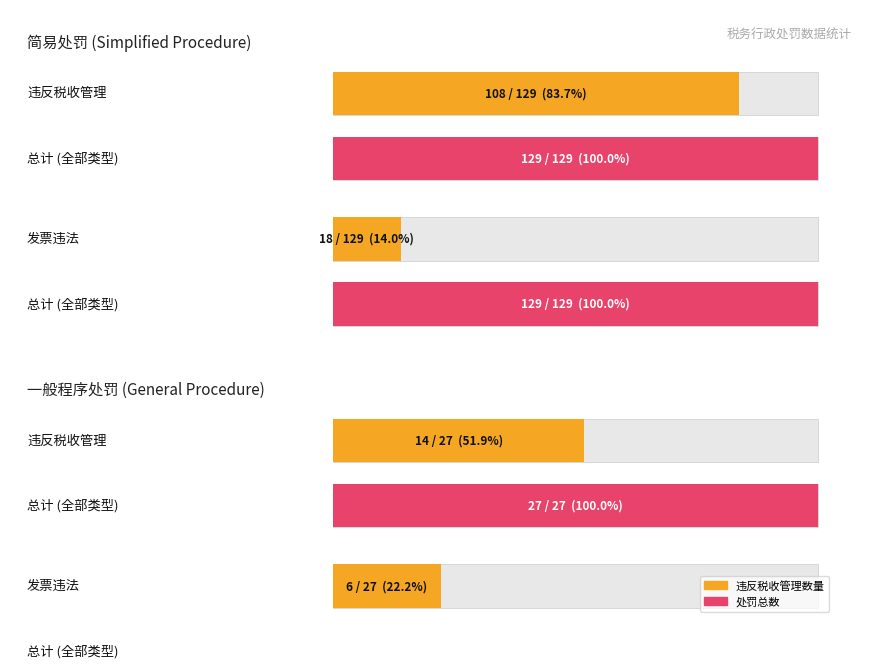

Which series has the largest range (max minus min)?

违反税收管理